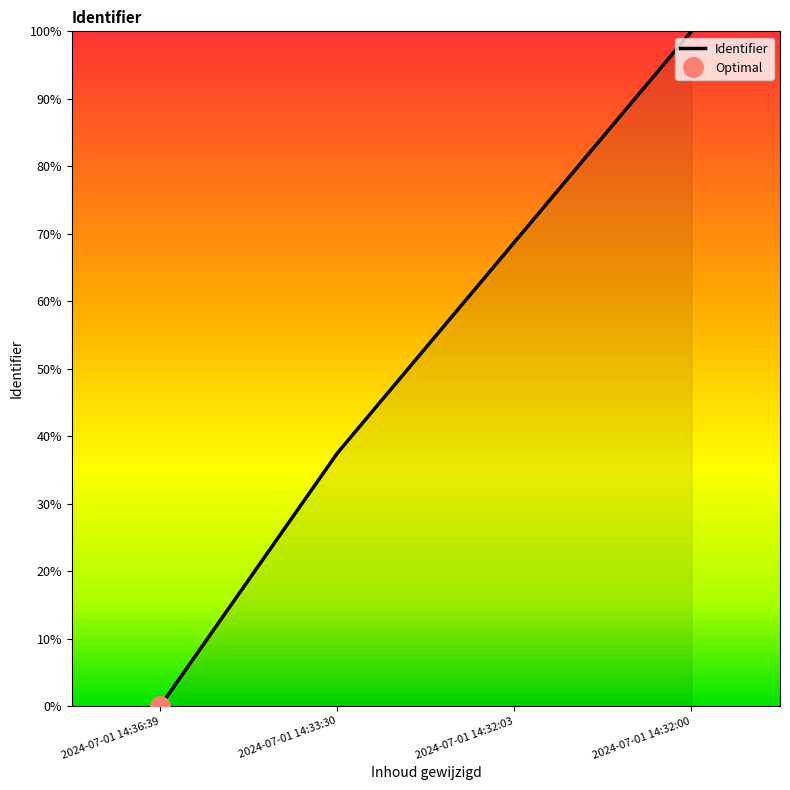

What is the average value?

51.6